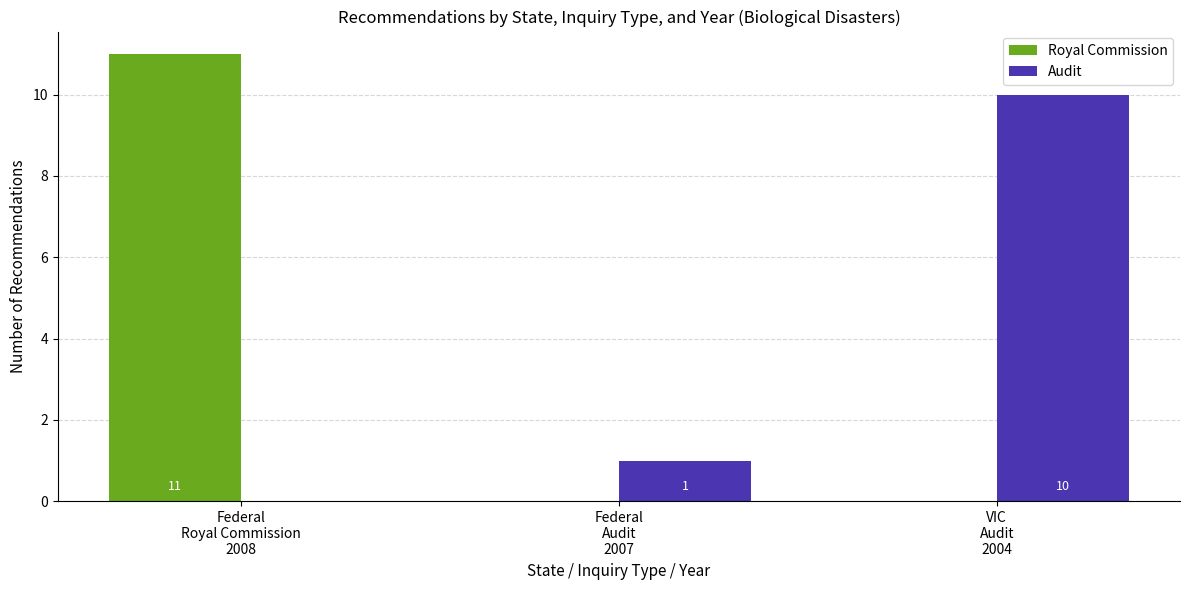

What is the maximum value for Audit?

10